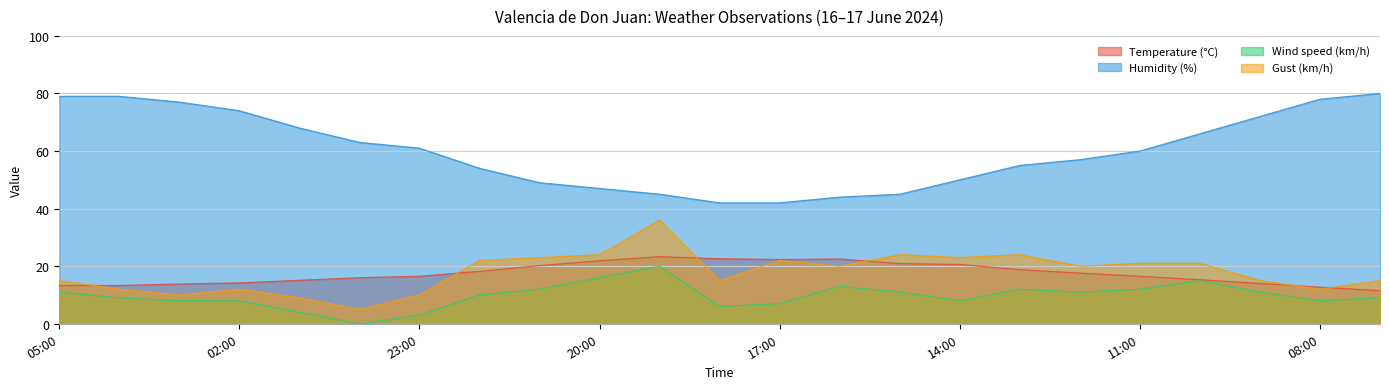

What is the label of the 12th point from the right?

18:00